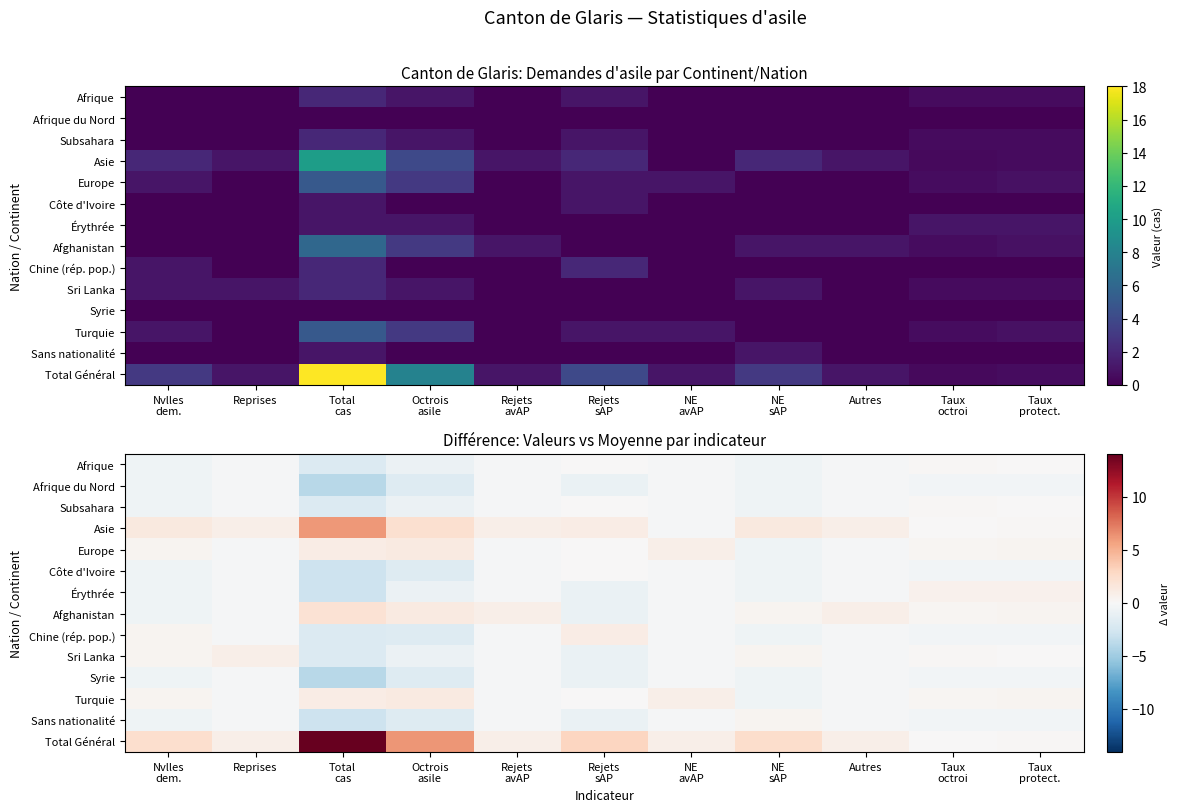

List the series in order of their peak value, lowest first.

Afrique du Nord, Syrie, Côte d'Ivoire, Afrique, Subsahara, Sans nationalité, Érythrée, Sri Lanka, Chine (rép. pop.), Europe, Turquie, Afghanistan, Asie, Total Général